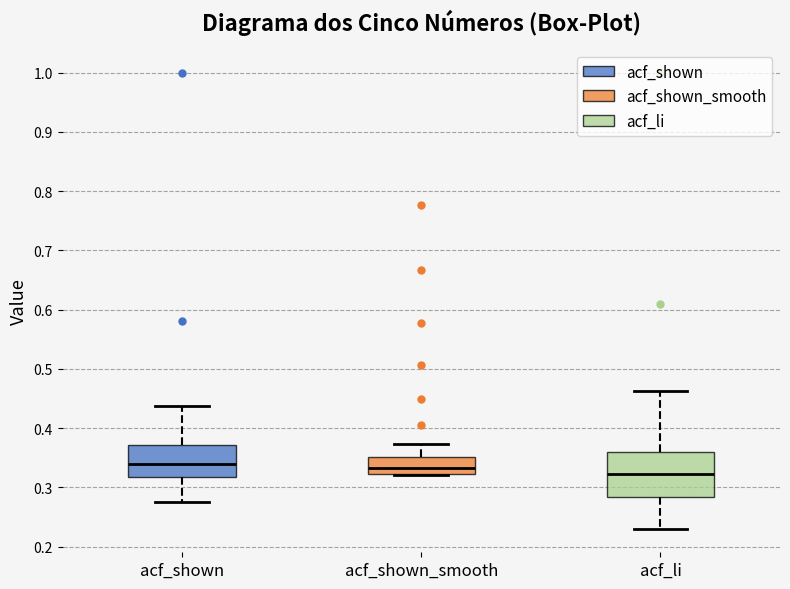

Where is the upper edge of the box for acf_li on the y-axis? The values are not printed on the chart, so give them approximately, as read against the axis.

0.36